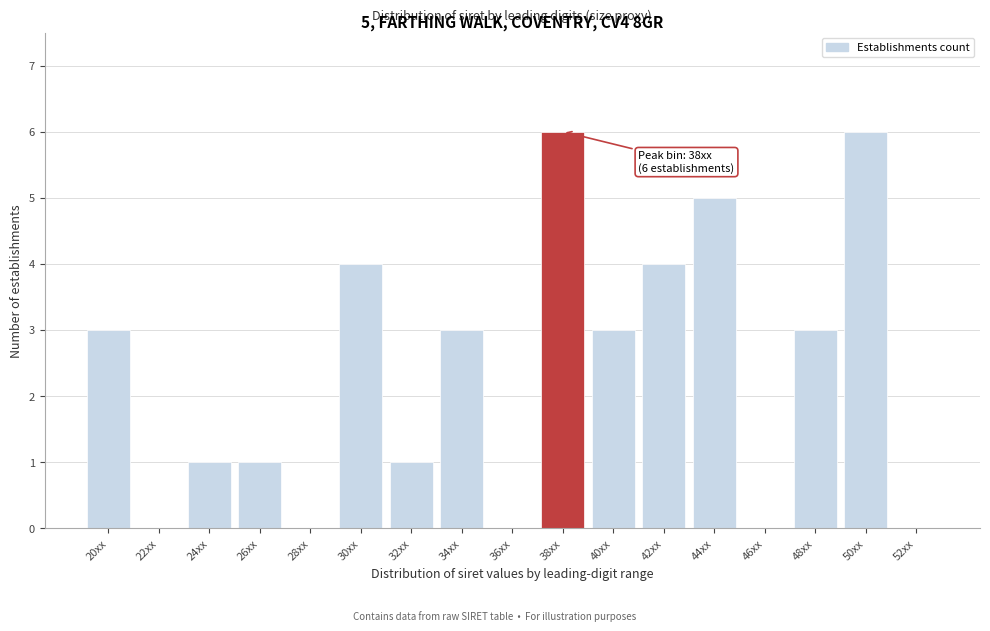

Reading left to right, transcribe all the data shown in this chart.

20xx=3	22xx=0	24xx=1	26xx=1	28xx=0	30xx=4	32xx=1	34xx=3	36xx=0	38xx=6	40xx=3	42xx=4	44xx=5	46xx=0	48xx=3	50xx=6	52xx=0